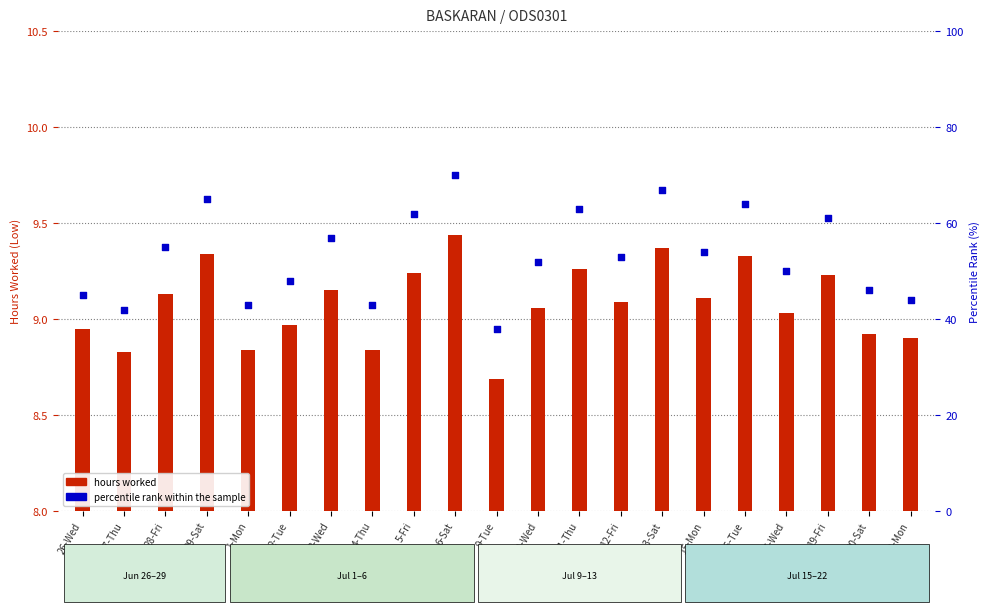

Which series has the largest total across all categories?

percentile rank within the sample